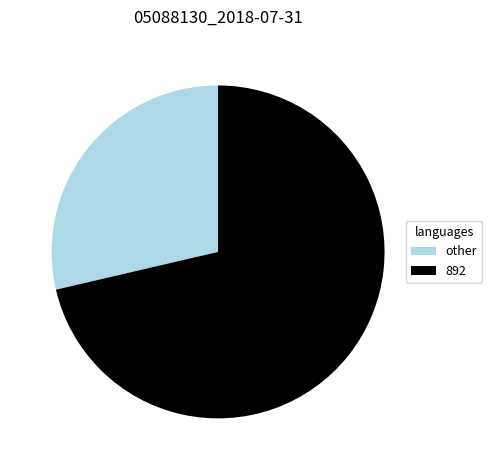

Does any single category account for the majority?

Yes